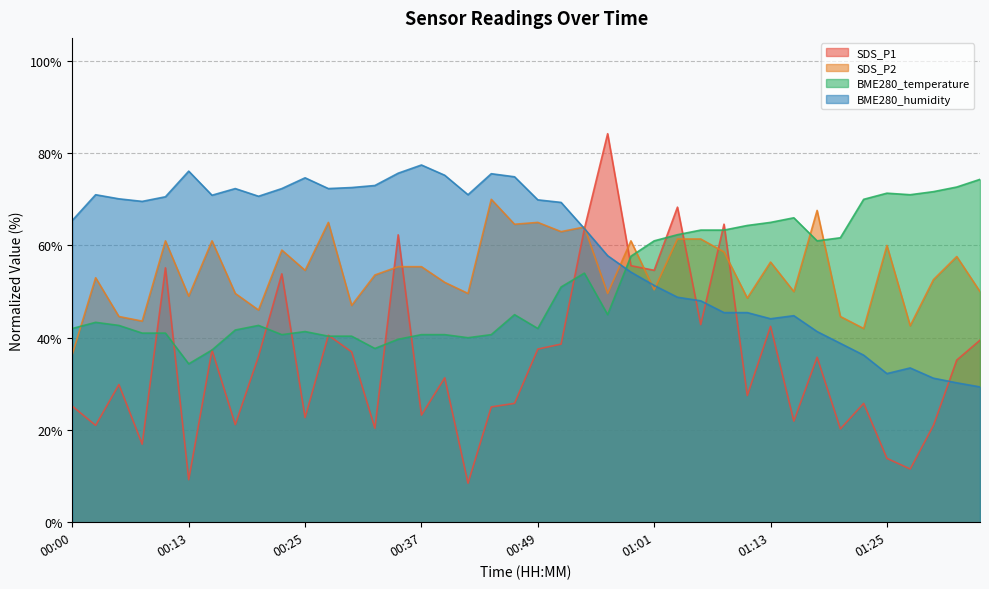

Where is the first local minimum for BME280_temperature?

00:13